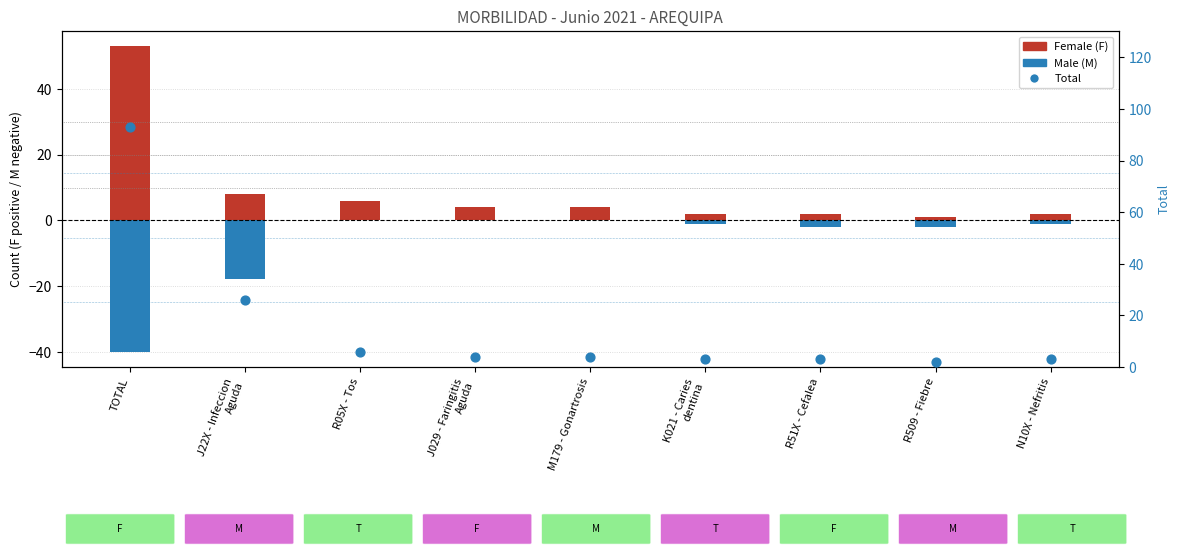

Which series has the largest total across all categories?

Total